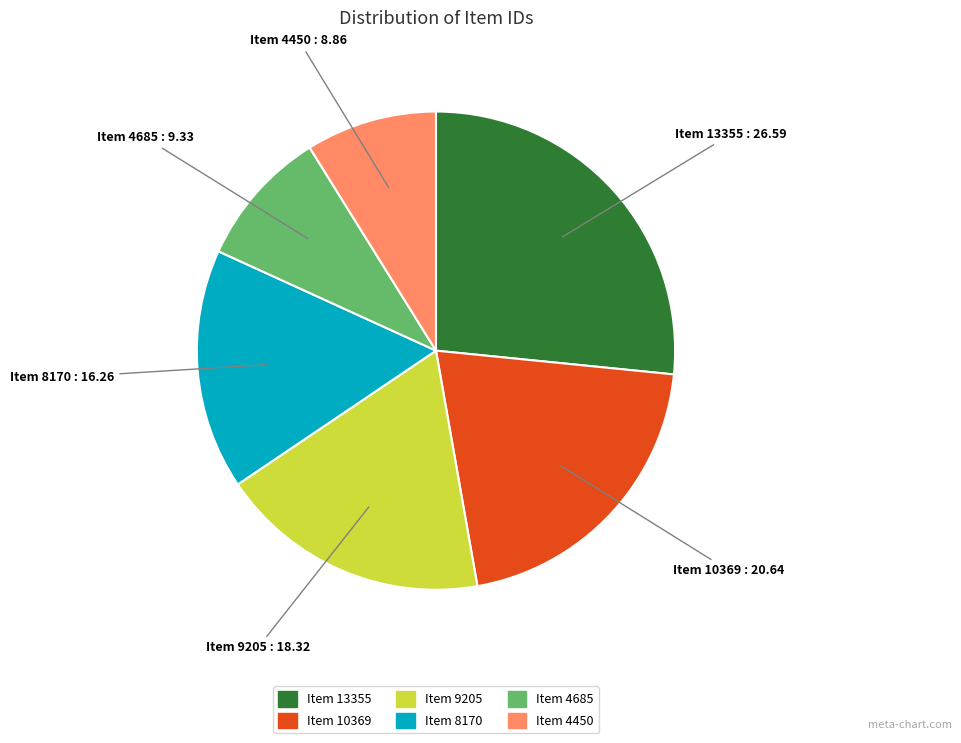

What is the ratio of the value at Item 10369 to the value at Item 9205?

1.1